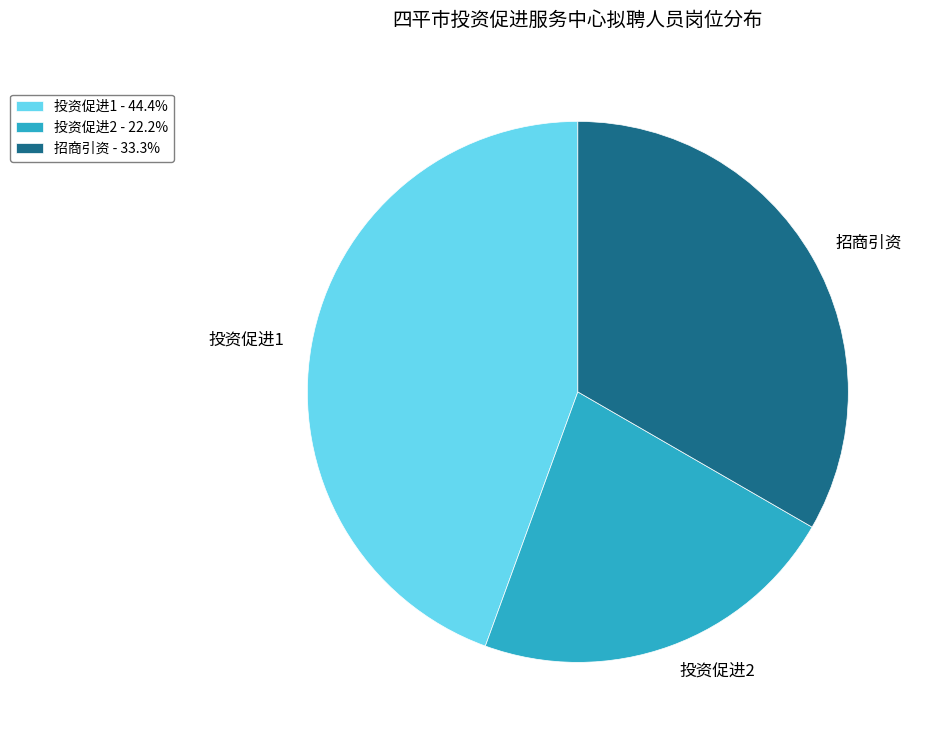

Is 投资促进1 the majority of the pie?

No